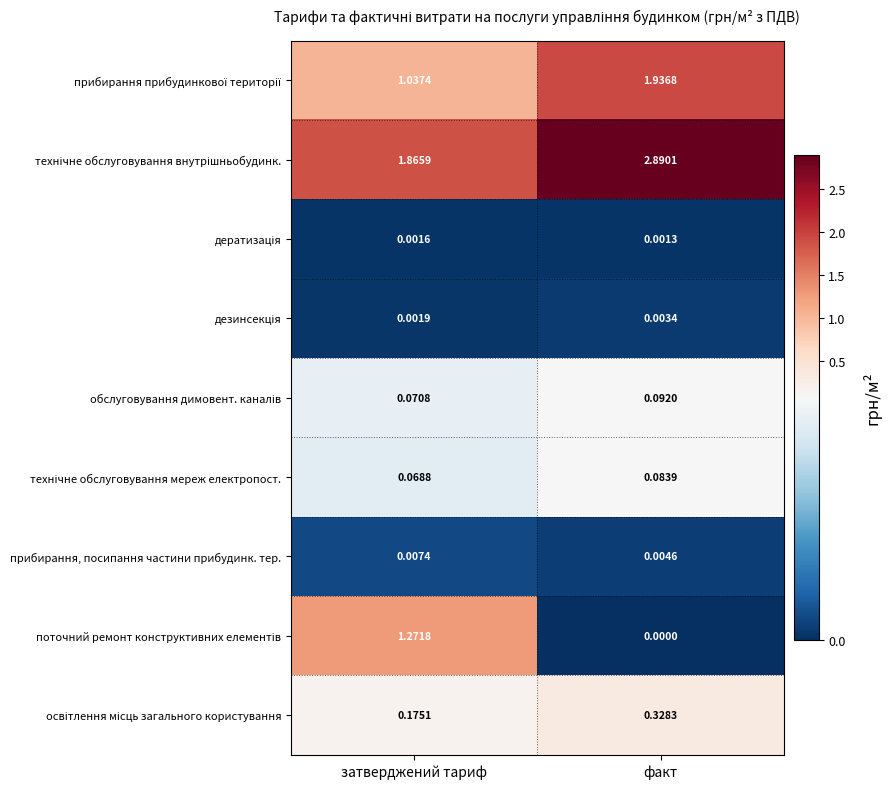

Where is прибирання, посипання частини прибудинк. тер. nearest to the value 0?

факт